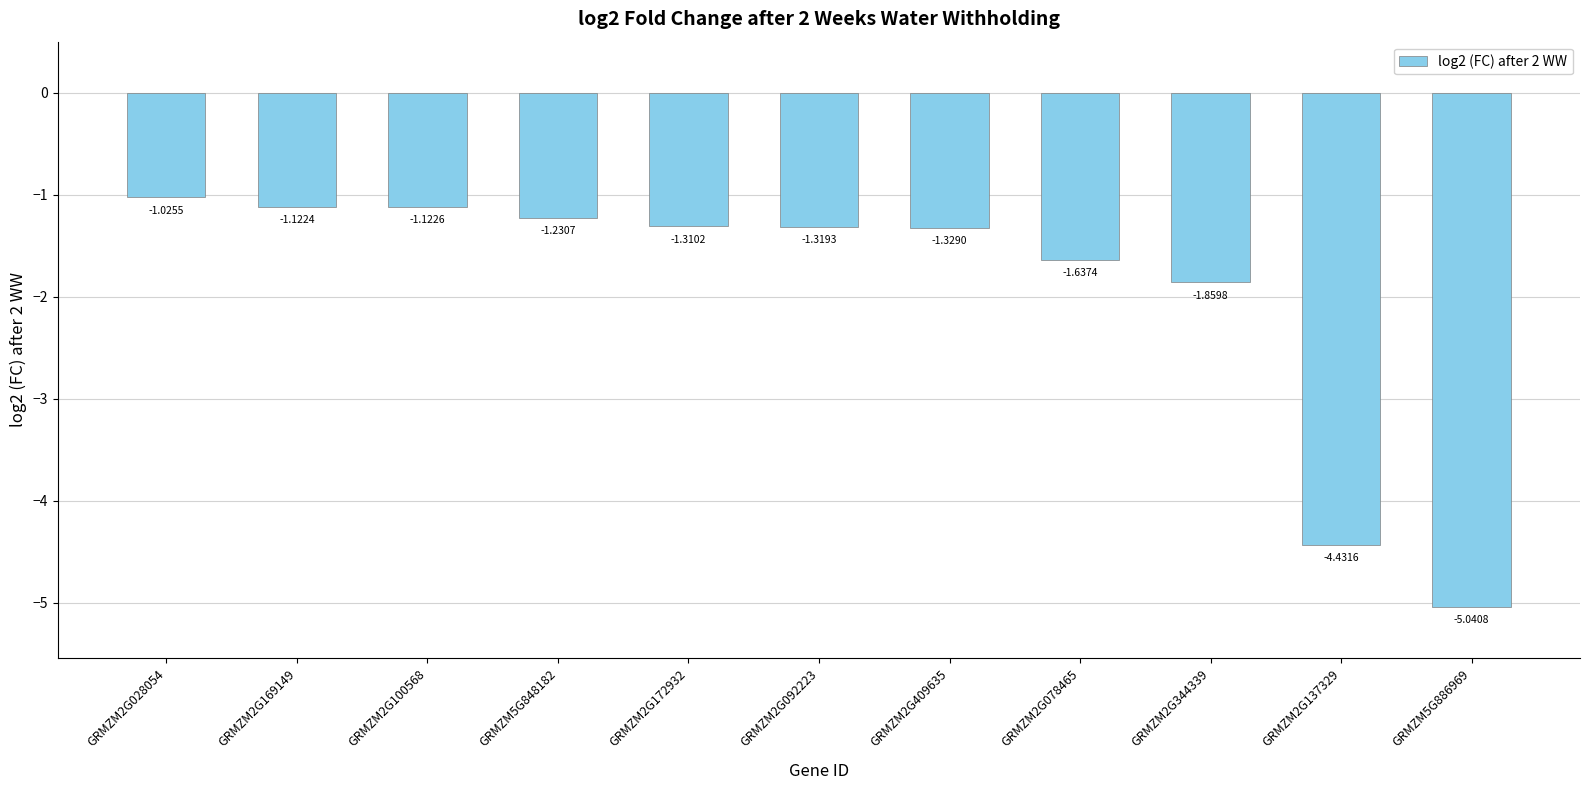

What is the change in value from GRMZM2G028054 to GRMZM2G092223?

-0.3